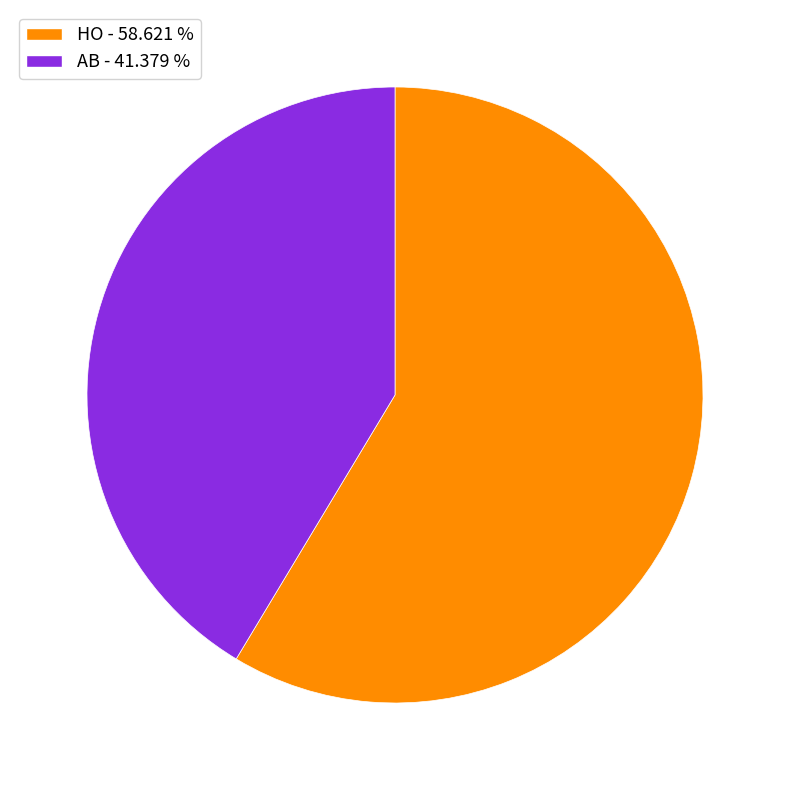

Combined, do AB - 41.379 % and HO - 58.621 % account for over 50%?

Yes